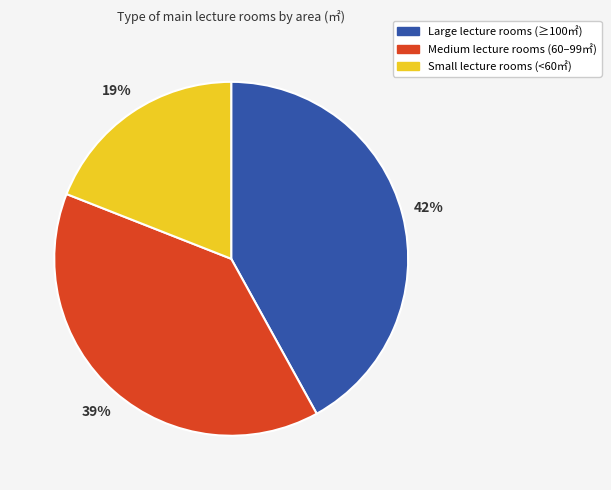

To the nearest percent, what is the average slice percentage?

33%